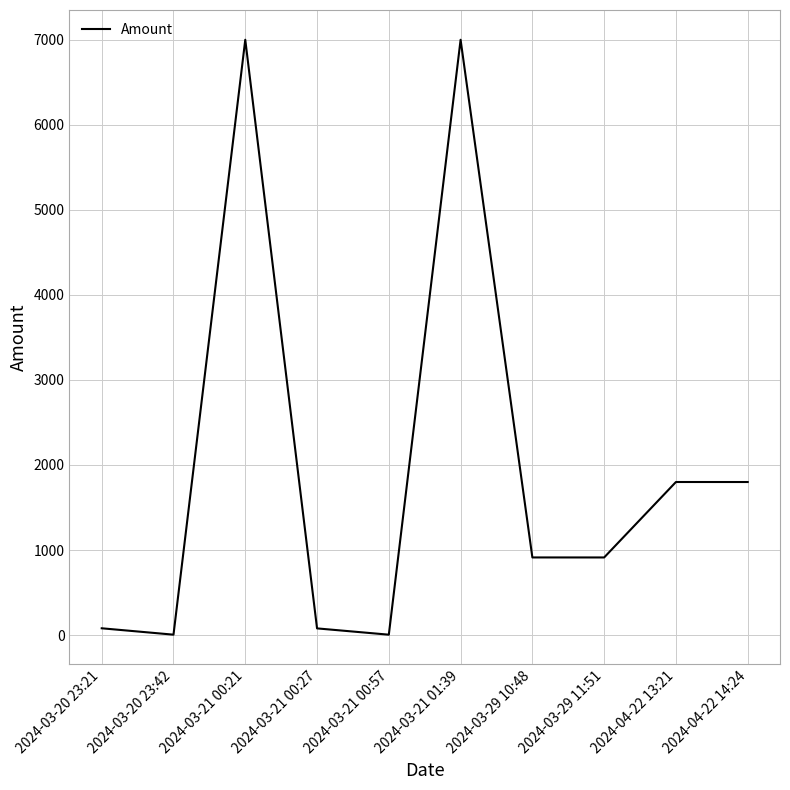

True or false: the data has more than 1 interior local peaks.

True